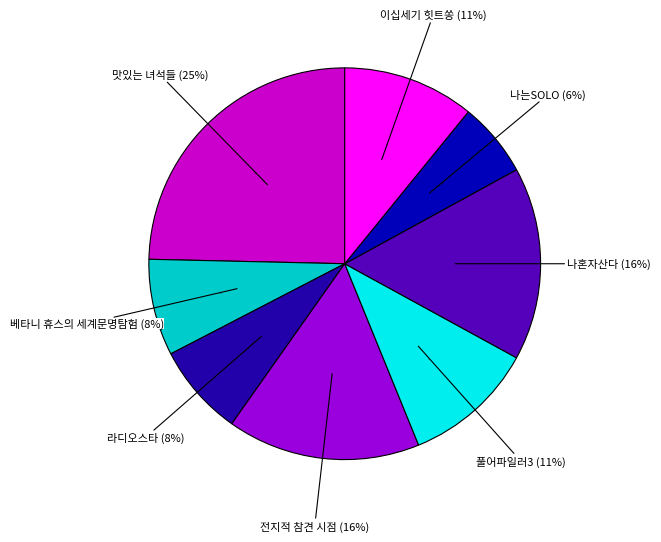

What is the smallest slice in the pie chart?

나는SOLO